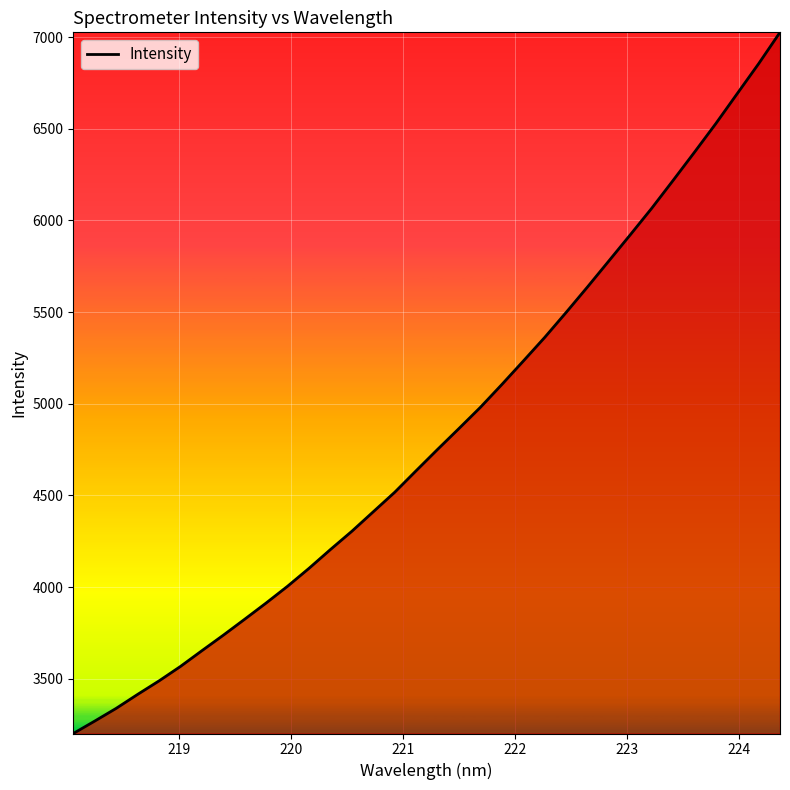

How many series are shown in this chart?

1